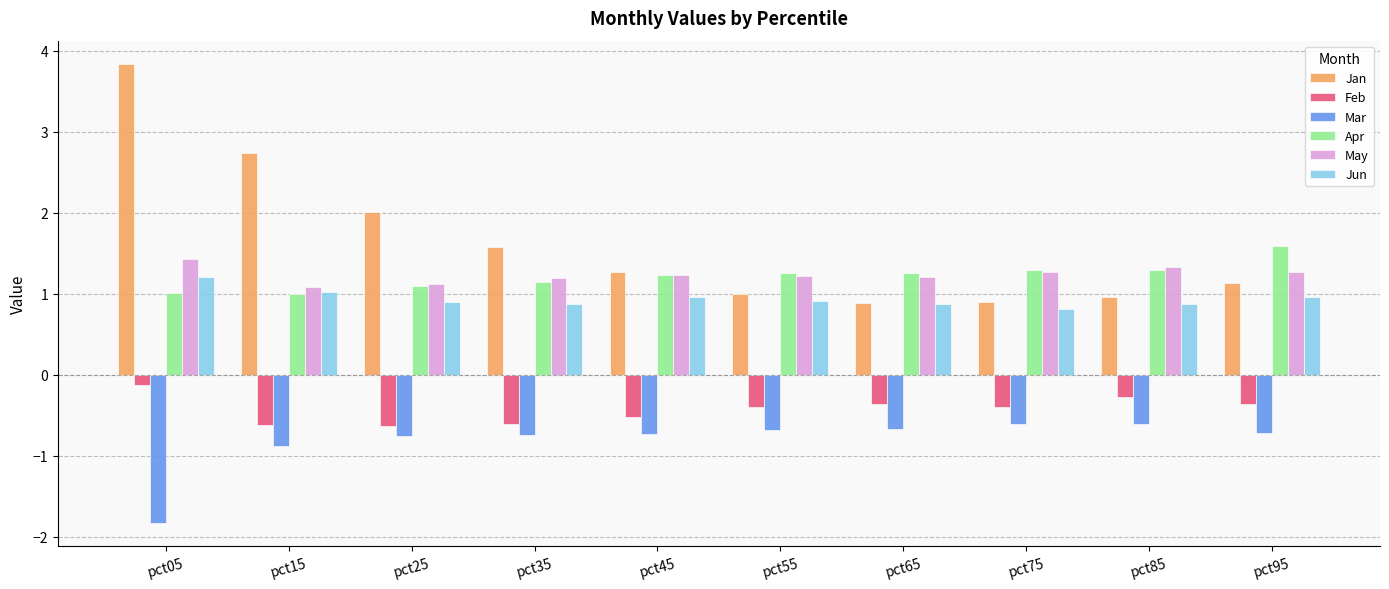

What is the approximate value of Jan at pct05?

3.8